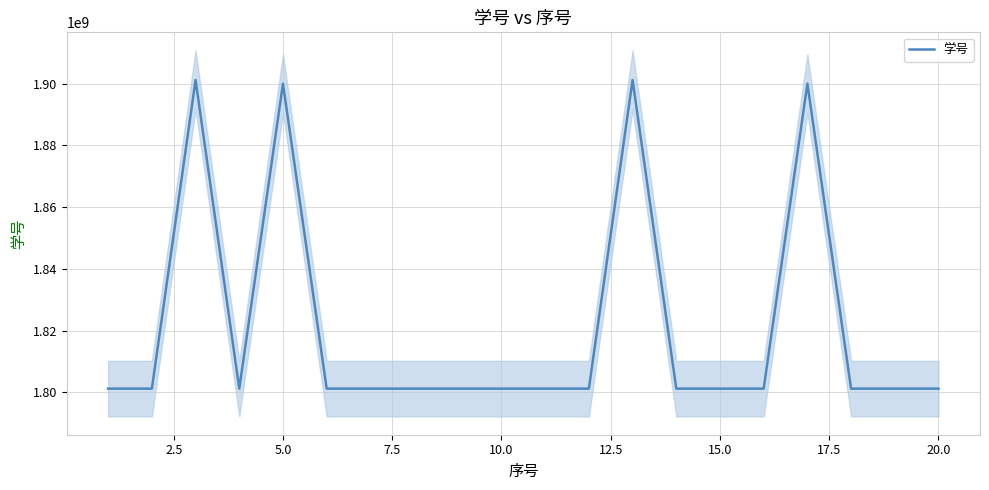

What is the maximum value for 学号?

1901210836